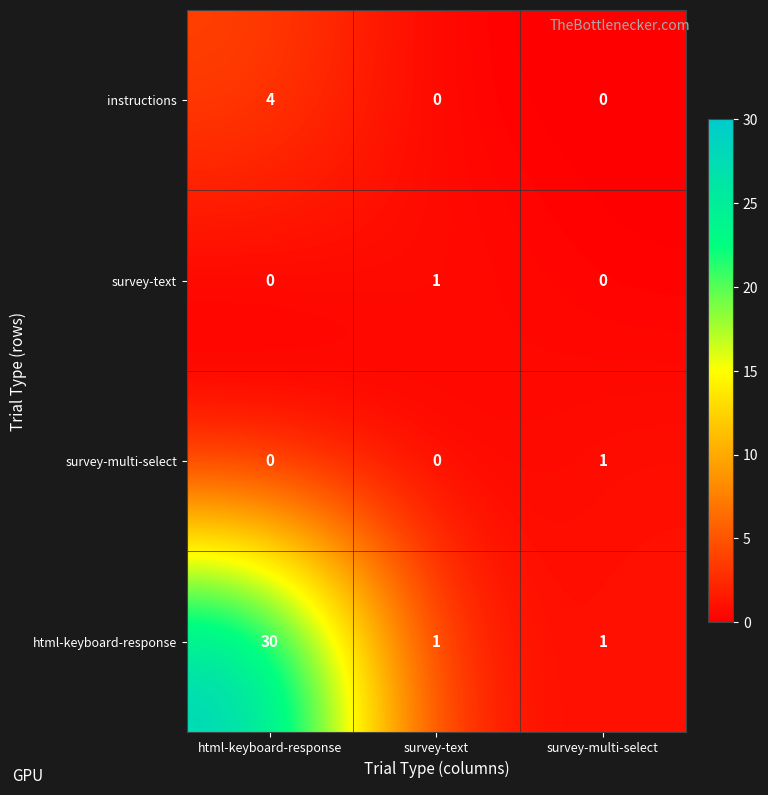

Which label corresponds to the largest value in the chart?

html-keyboard-response